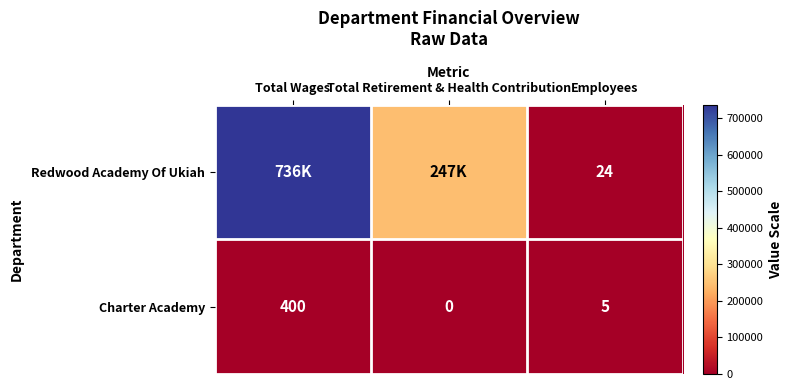

Where does the Charter Academy series first go above 5?

Total Wages